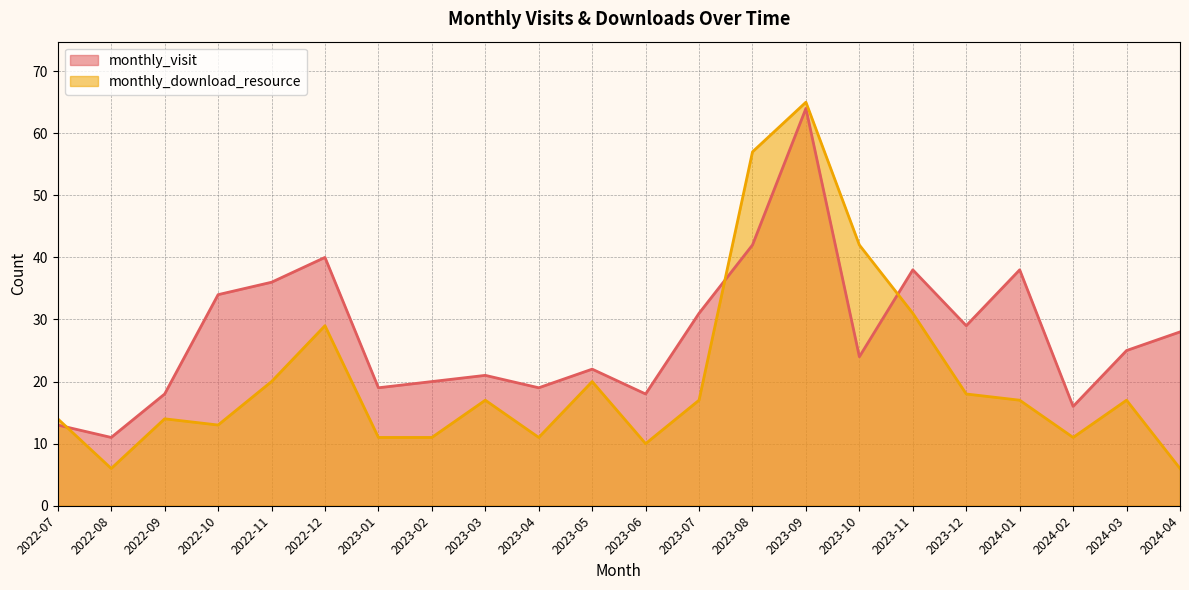

Where is monthly_visit nearest to the value 37?

2022-11